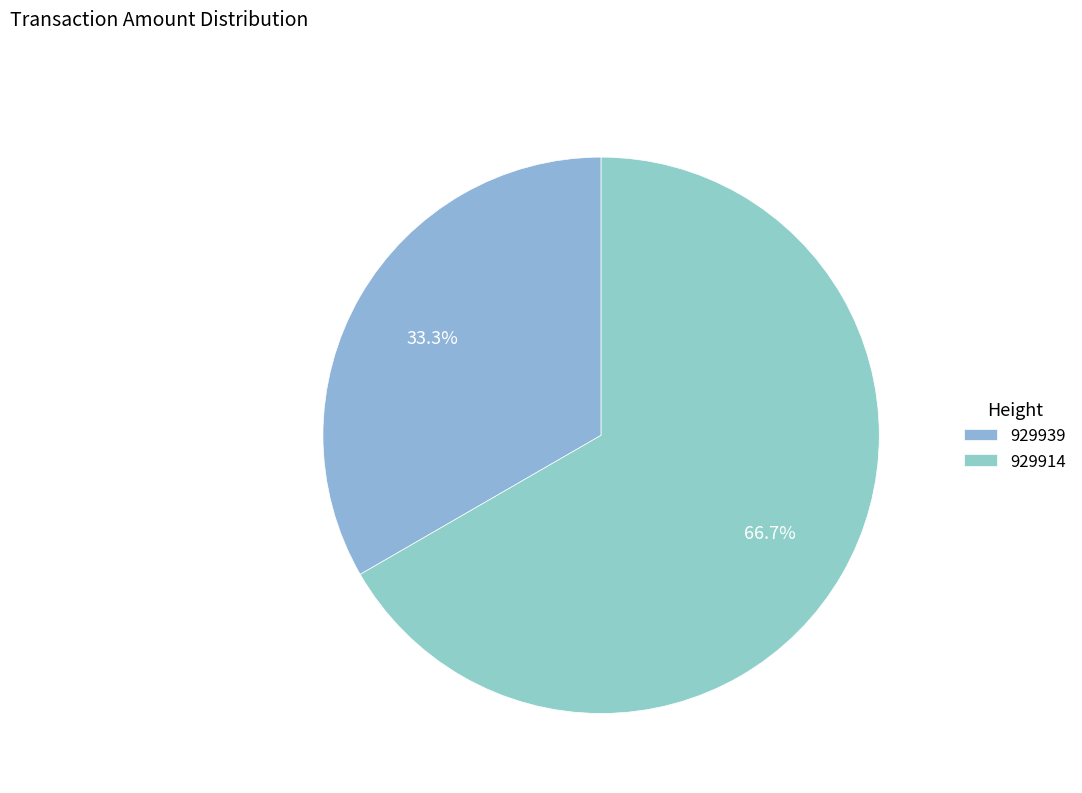

To the nearest percent, what is the average slice percentage?

50%